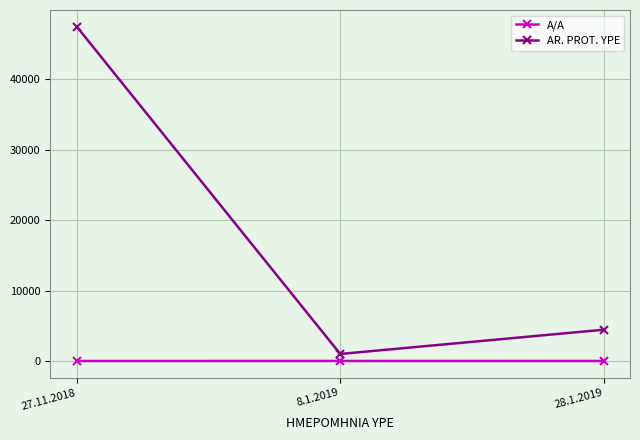

Does the chart have visible grid lines?

Yes